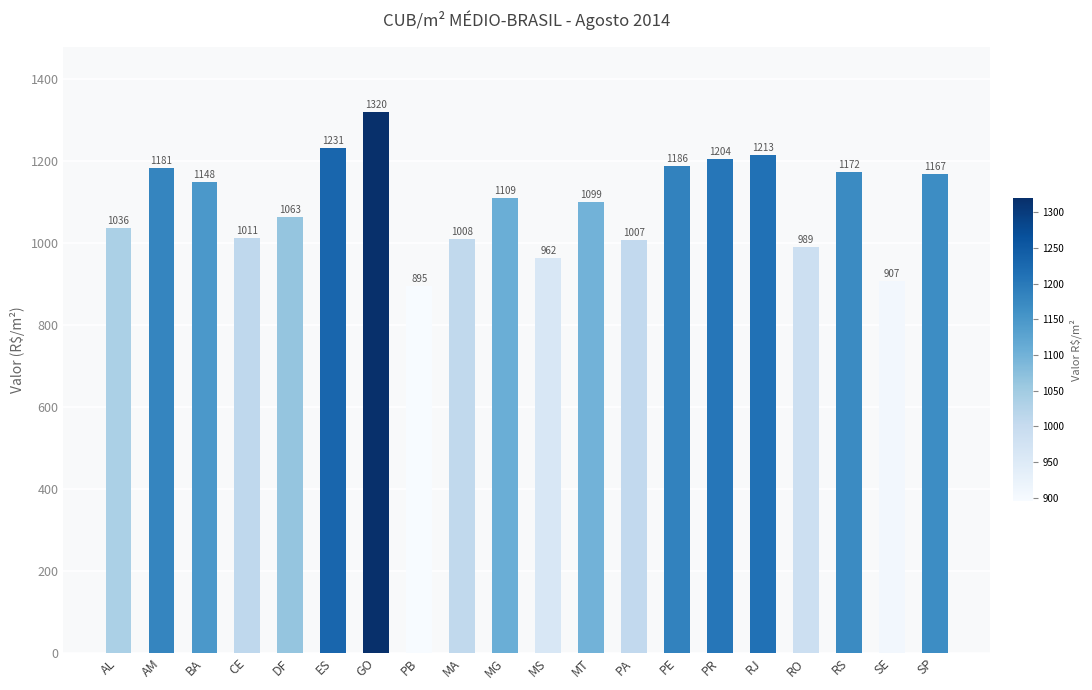

At which label does the data first exceed 1108?

AM